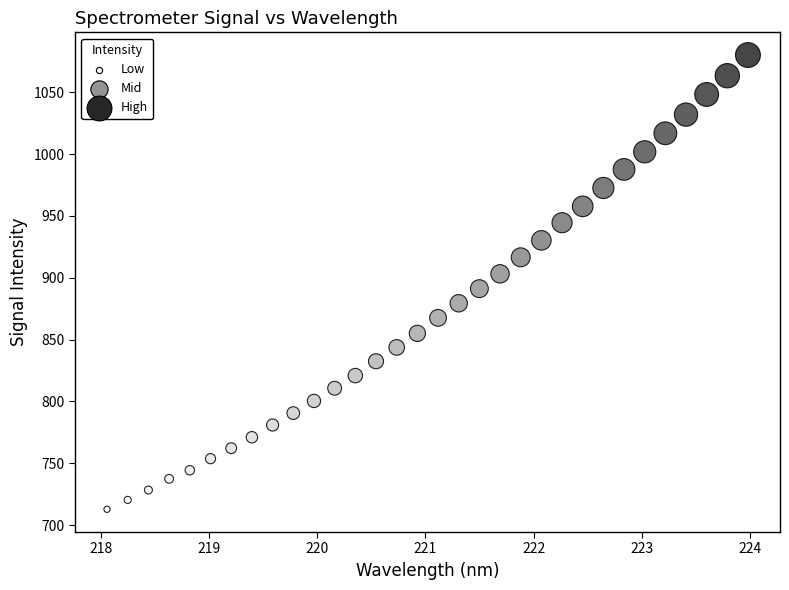

What is the range of X values (max minus min)?

5.9